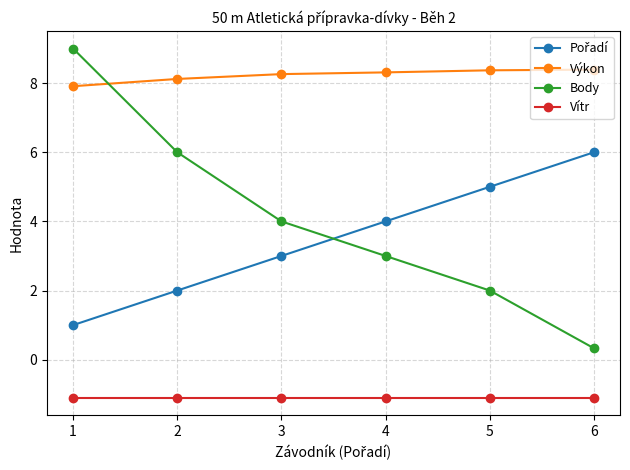

The value of Body at 3 is 4.0. True or false?

True